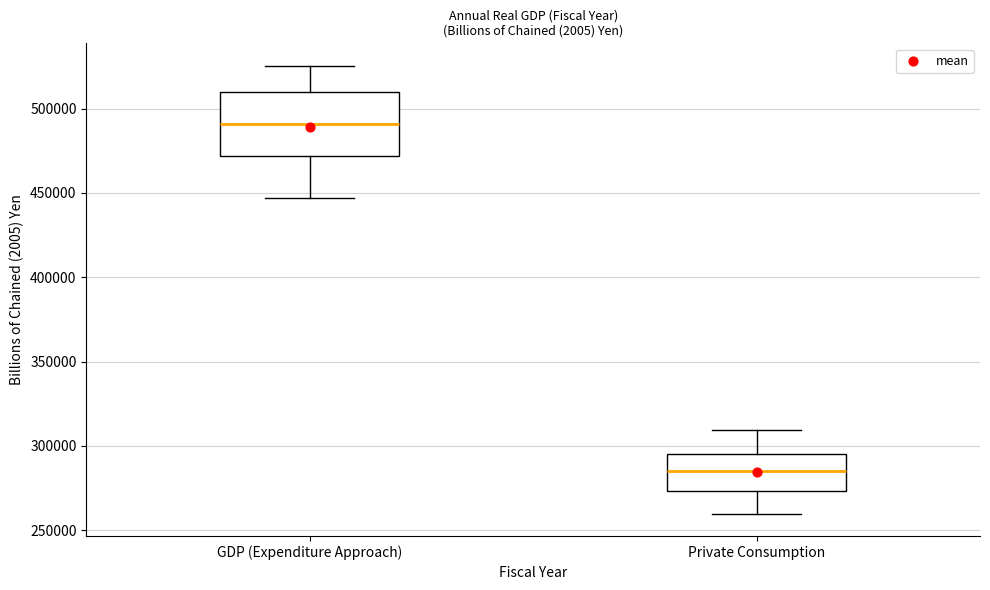

Which box has the highest median line?

GDP (Expenditure Approach)